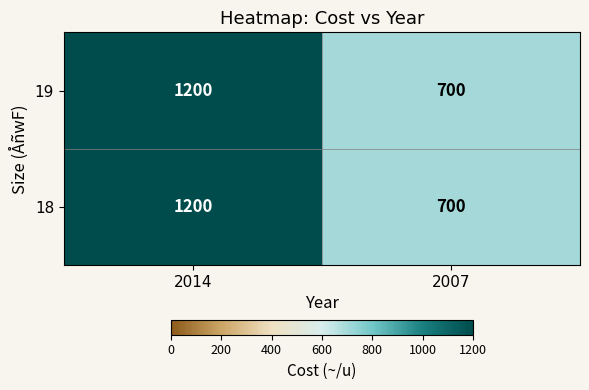

Read the 18 value at 2014.

1200